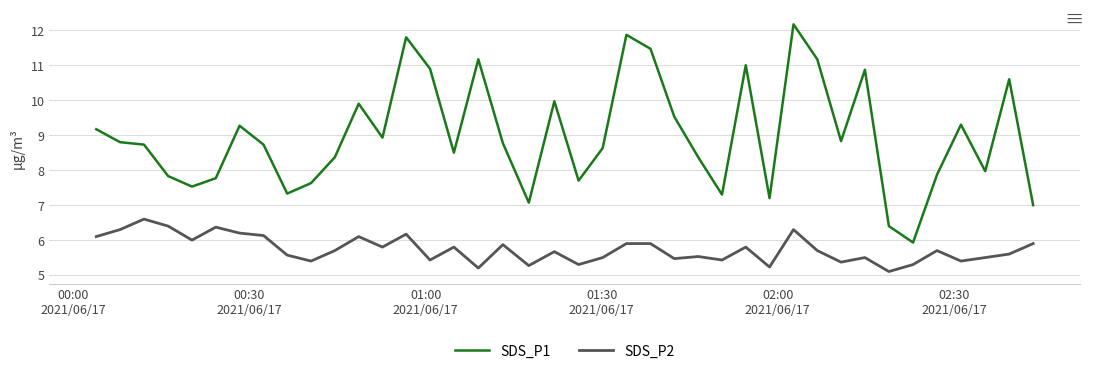

List the series in order of their peak value, lowest first.

SDS_P2, SDS_P1